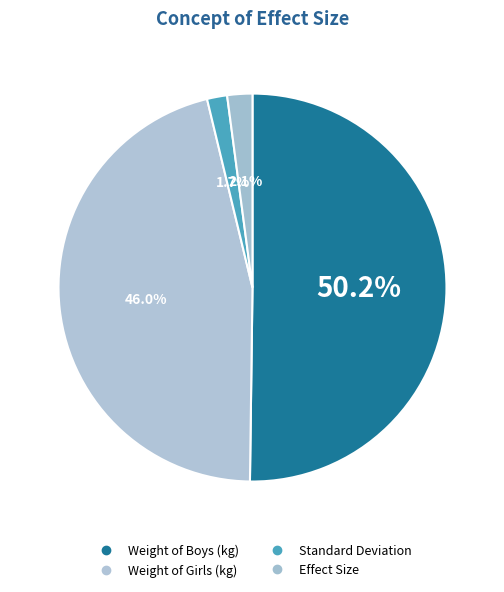

How many segments does this pie chart have?

4